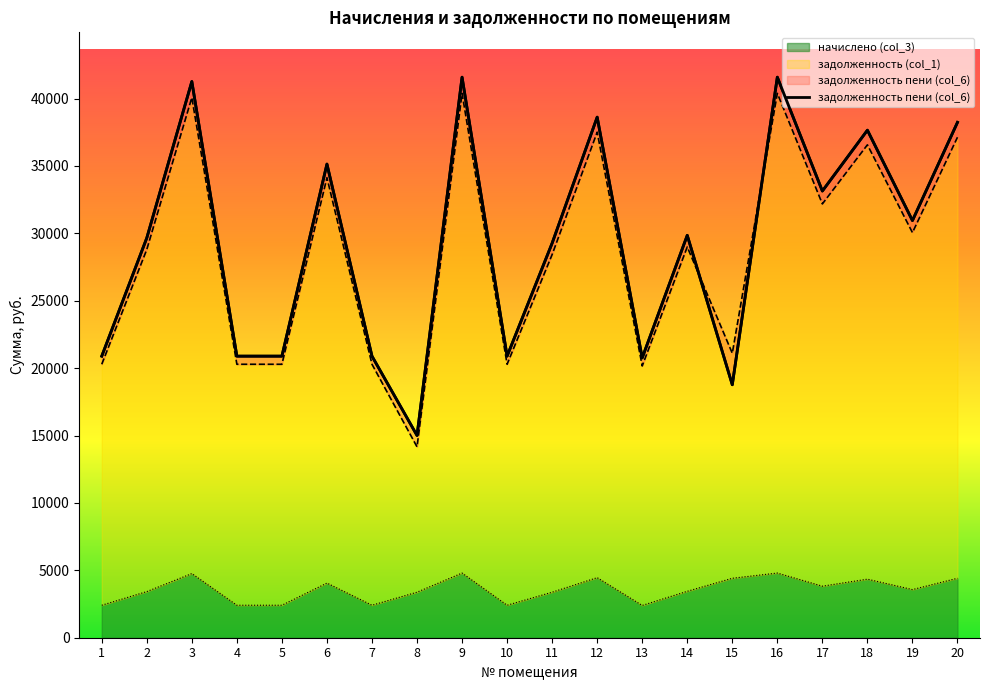

How many lines are shown in the chart?

1